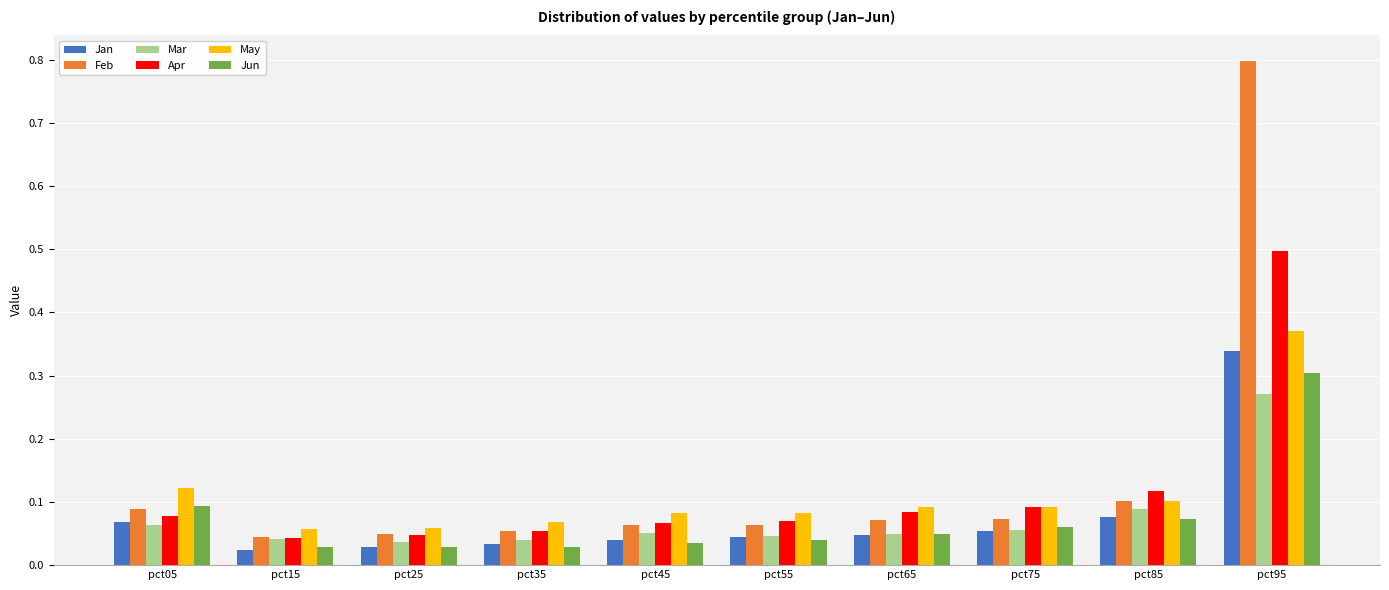

The value of Feb at pct65 is 0.0. True or false?

False